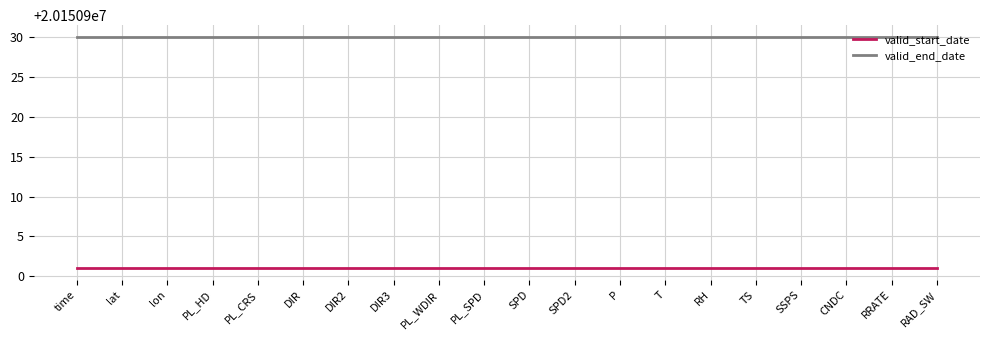

Reading left to right, list all the values displayed in this chart.

valid_start_date: time=20150901	lat=20150901	lon=20150901	PL_HD=20150901	PL_CRS=20150901	DIR=20150901	DIR2=20150901	DIR3=20150901	PL_WDIR=20150901	PL_SPD=20150901	SPD=20150901	SPD2=20150901	P=20150901	T=20150901	RH=20150901	TS=20150901	SSPS=20150901	CNDC=20150901	RRATE=20150901	RAD_SW=20150901
valid_end_date: time=20150930	lat=20150930	lon=20150930	PL_HD=20150930	PL_CRS=20150930	DIR=20150930	DIR2=20150930	DIR3=20150930	PL_WDIR=20150930	PL_SPD=20150930	SPD=20150930	SPD2=20150930	P=20150930	T=20150930	RH=20150930	TS=20150930	SSPS=20150930	CNDC=20150930	RRATE=20150930	RAD_SW=20150930